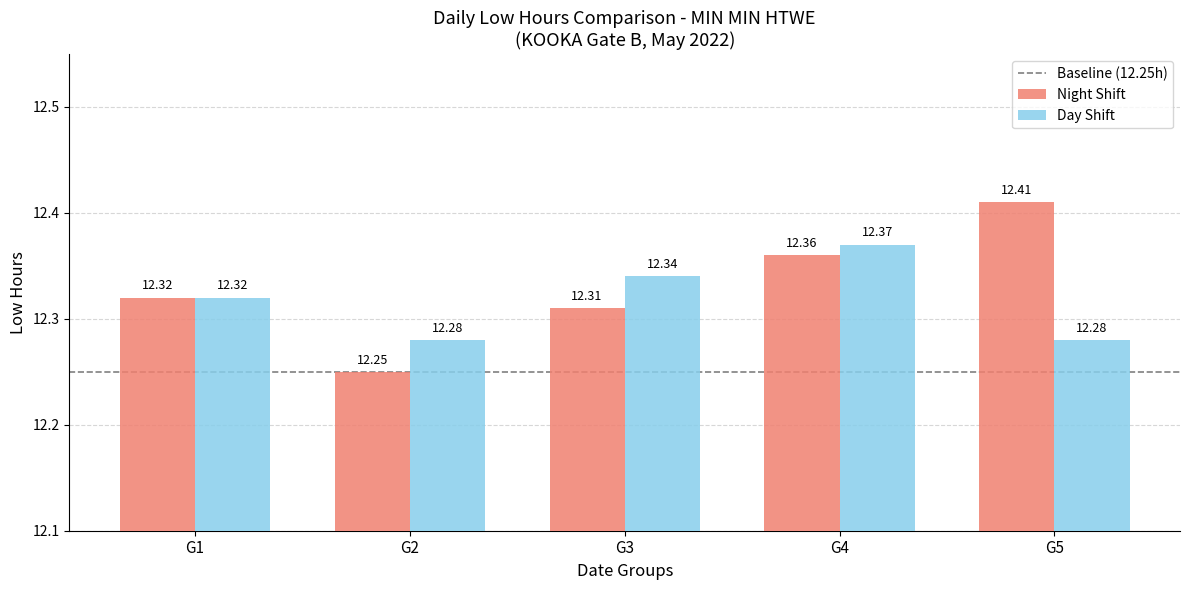

At how many categories does at least one series exceed 12?

5